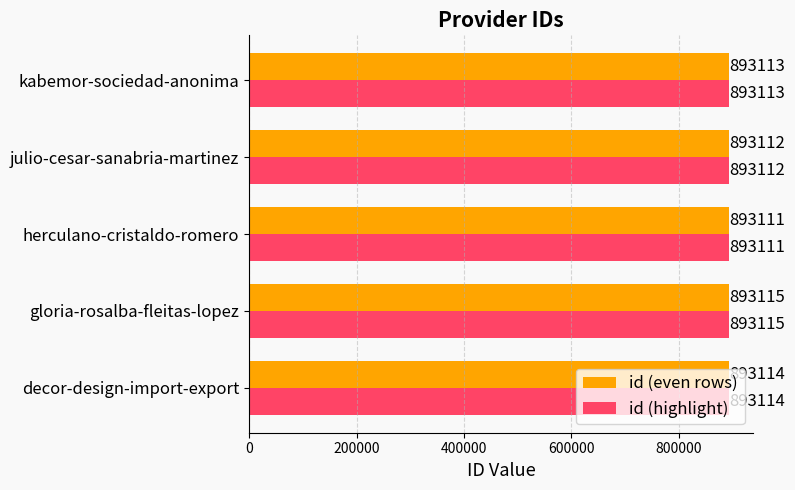

What is the difference between the maximum and second lowest values in the id (even rows) series?

3